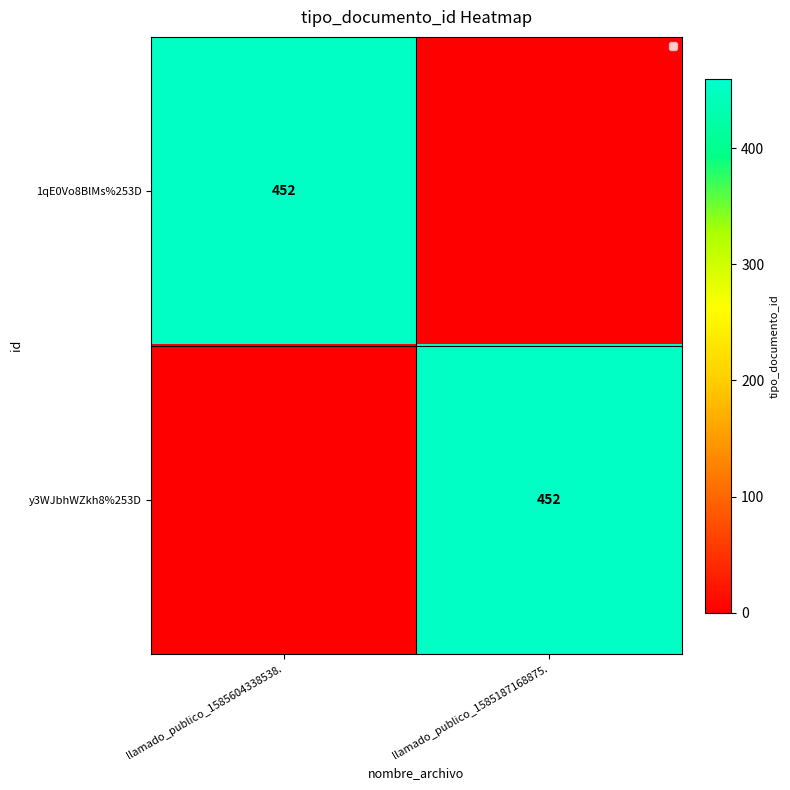

At how many categories does at least one series exceed 188?

2